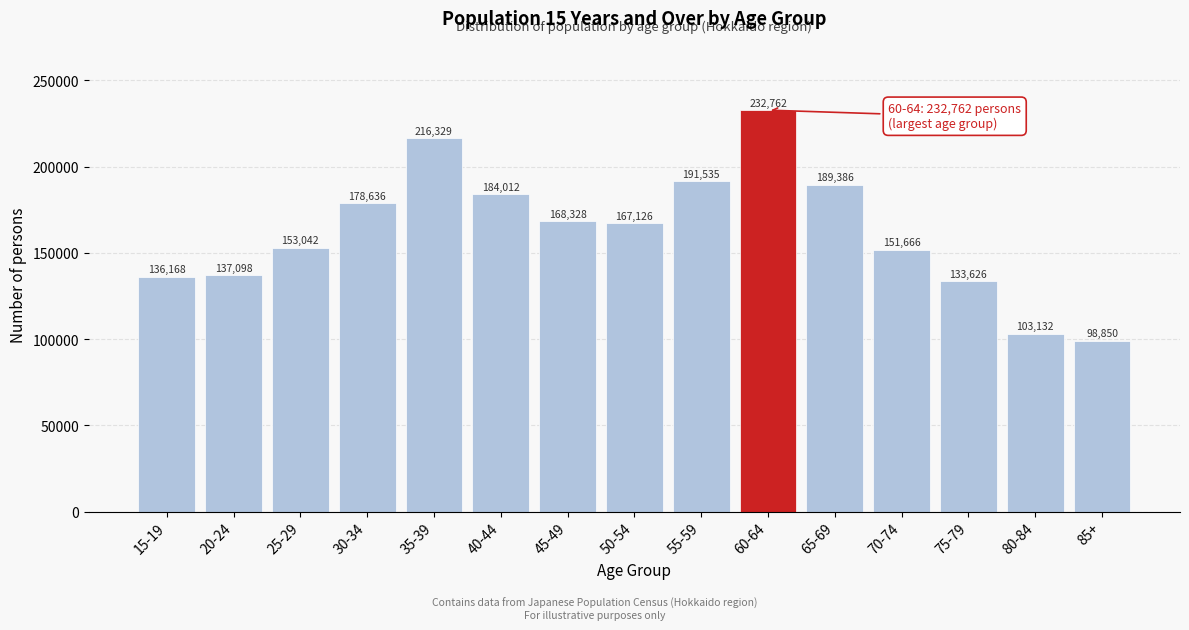

Reading right to left, what are all the values shown in this chart?

85+=98850	80-84=103132	75-79=133626	70-74=151666	65-69=189386	60-64=232762	55-59=191535	50-54=167126	45-49=168328	40-44=184012	35-39=216329	30-34=178636	25-29=153042	20-24=137098	15-19=136168